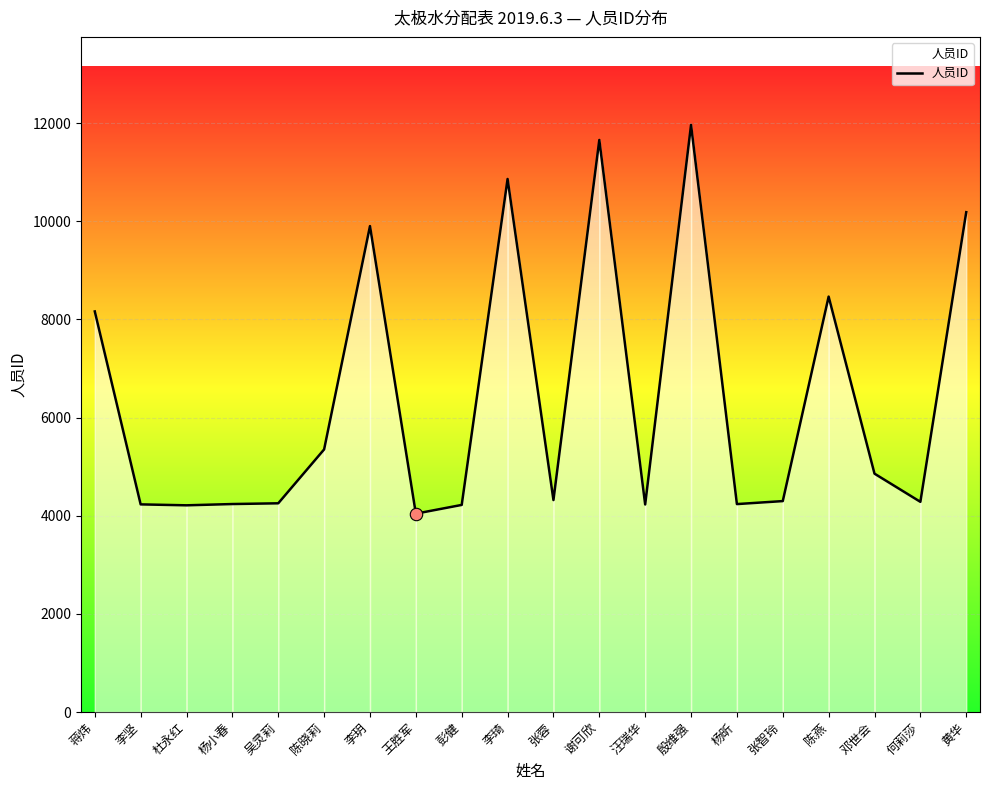

What is the ratio of the value at 何莉莎 to the value at 李琦?

0.4